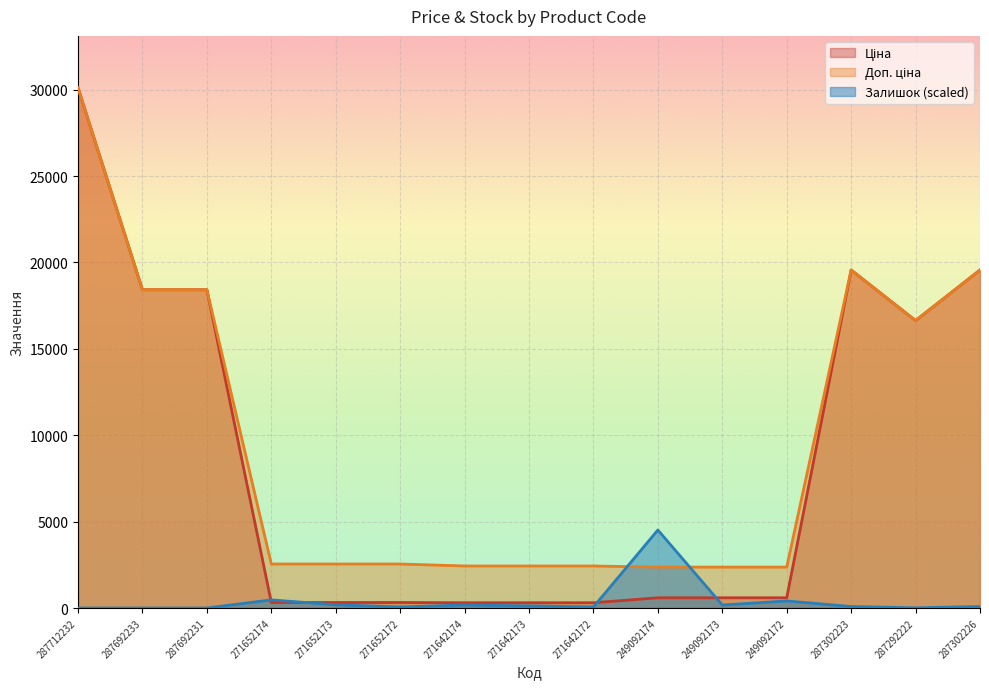

Count the number of categories in the chart.

15